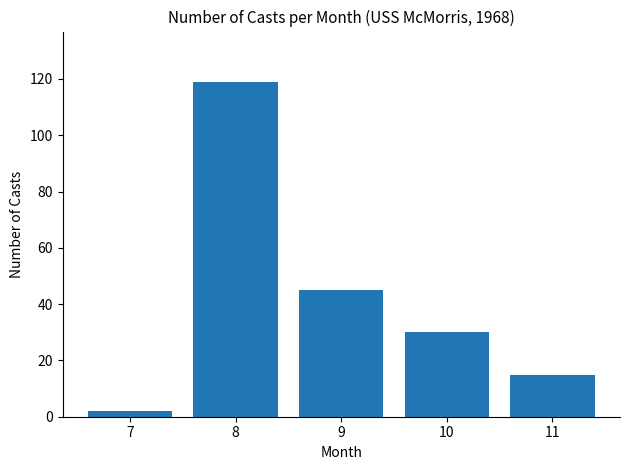

Reading right to left, extract all data points from this chart.

15	30	45	119	2